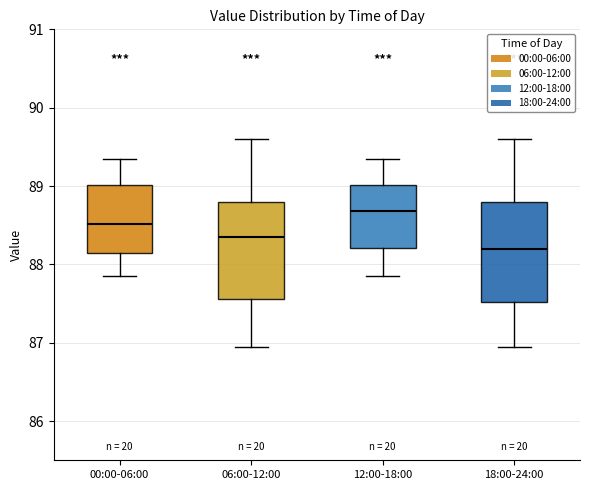

Reading left to right, transcribe this box plot: for each box, give where its median line is, the range the box spans, and where its two whiskers end, as read against the y-axis. The values are not printed on the chart, so give them approximately, as read against the axis.

00:00-06:00: median 88.5, box 88.1 to 89.0, whiskers 87.9 to 89.3
06:00-12:00: median 88.3, box 87.6 to 88.8, whiskers 87.0 to 89.6
12:00-18:00: median 88.7, box 88.2 to 89.0, whiskers 87.9 to 89.3
18:00-24:00: median 88.2, box 87.5 to 88.8, whiskers 87.0 to 89.6